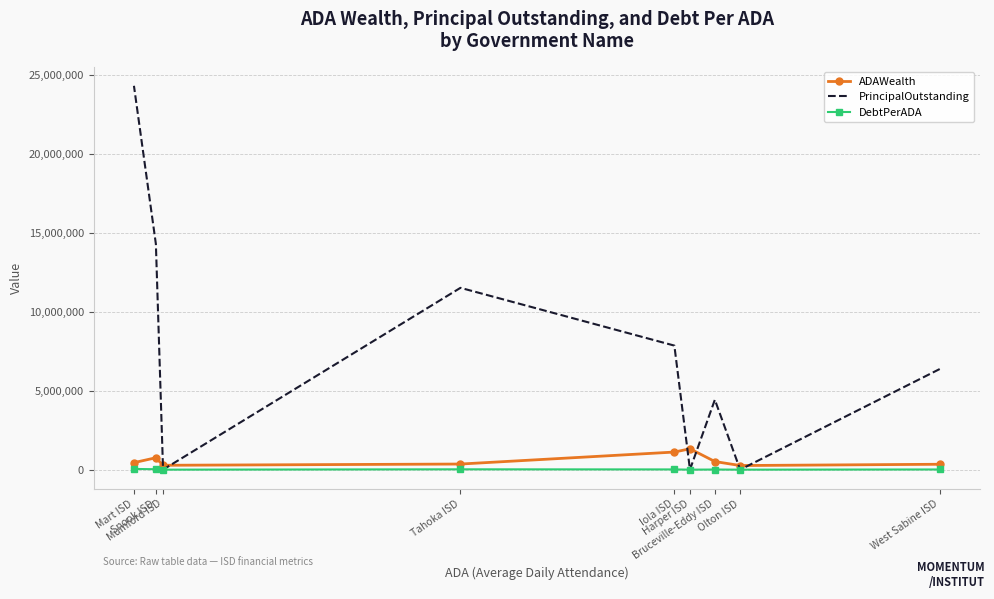

What is the difference between the second highest and minimum values in the ADAWealth series?

854542.5